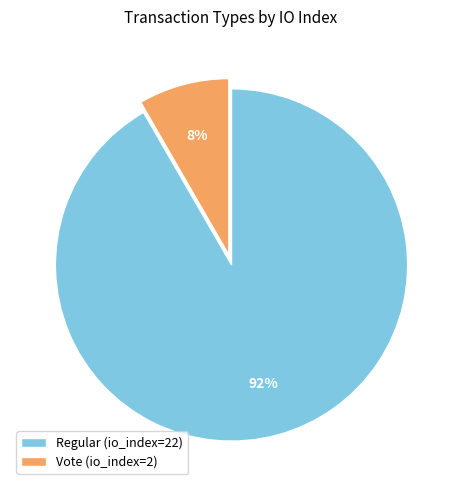

The Regular (io_index=22) slice represents 92% of the pie. True or false?

True